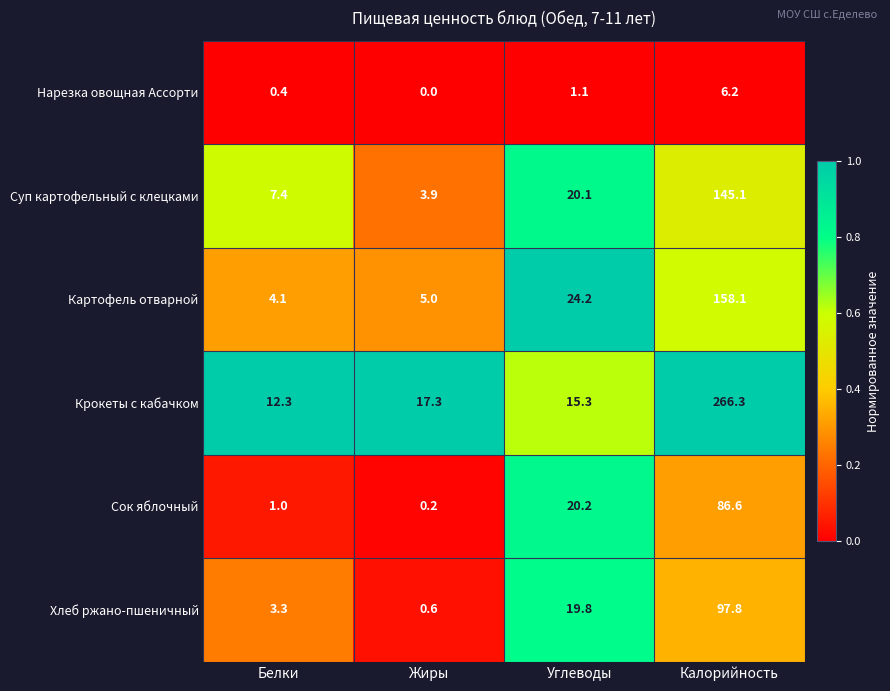

At how many categories does at least one series exceed 0?

4